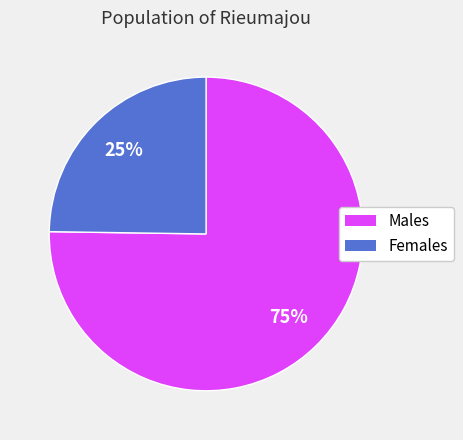

Is there a majority slice in this chart?

Yes